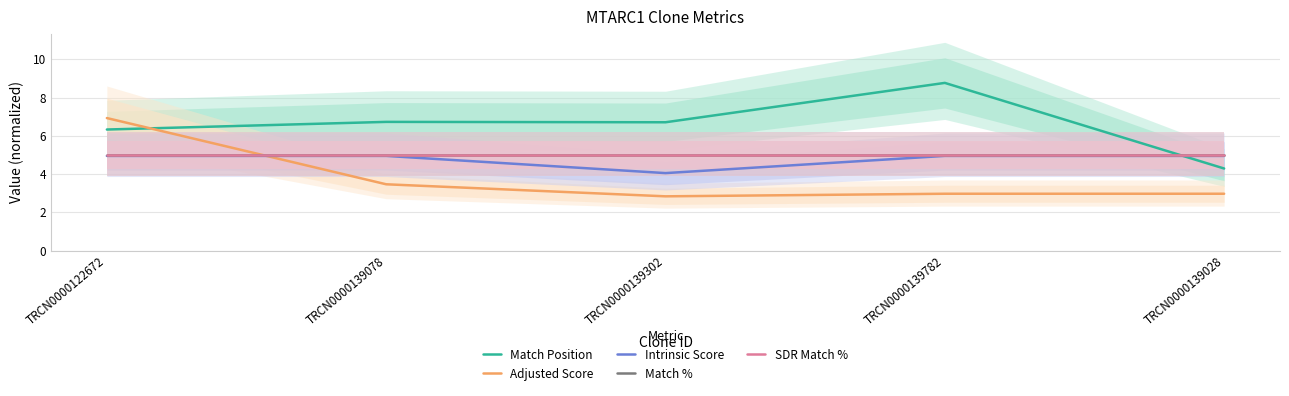

What is the highest value of the Match Position series?

8.8